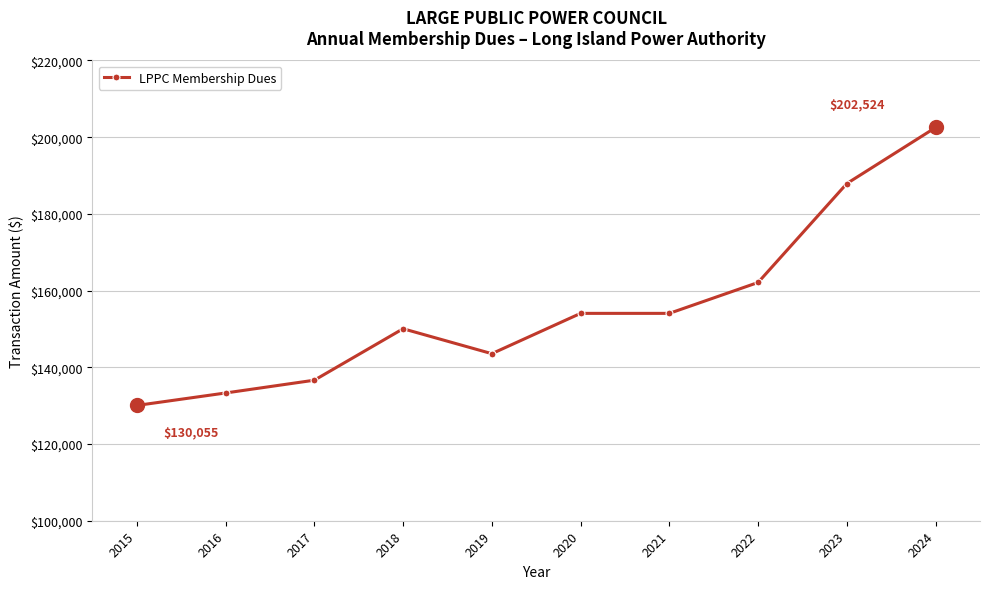

Reading left to right, list all the values displayed in this chart.

2015=130055	2016=133306	2017=136639	2018=150055	2019=143556	2020=154064	2021=154064	2022=162121	2023=187919	2024=202524